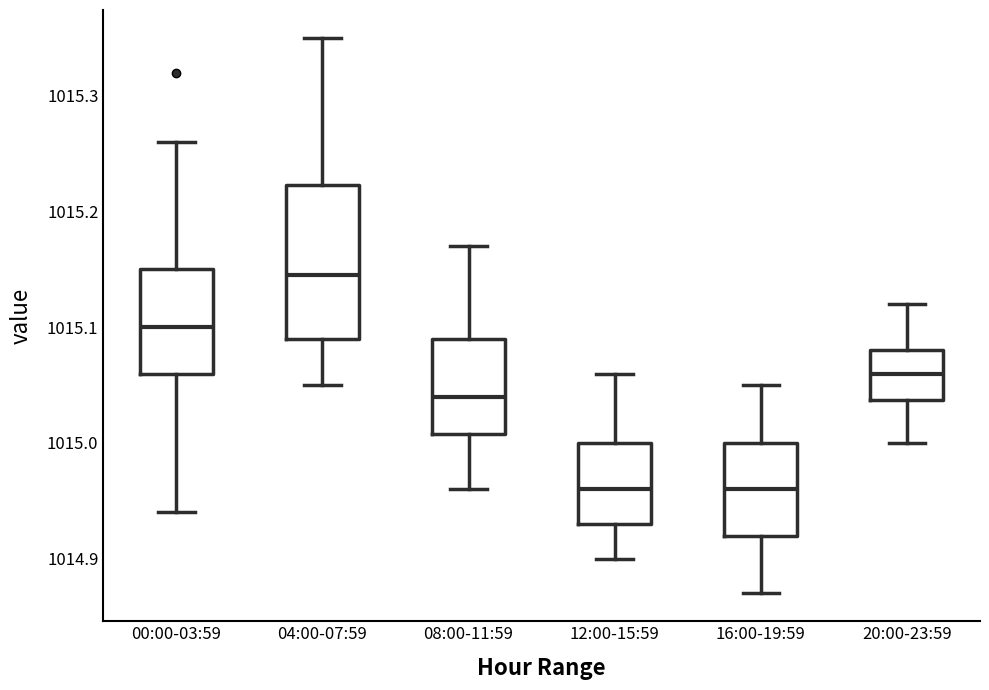

Where does the upper whisker of the box for 16:00-19:59 end on the y-axis? The values are not printed on the chart, so give them approximately, as read against the axis.

1015.05